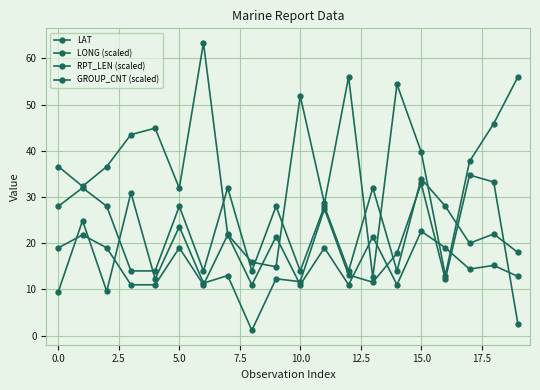

Count the number of categories in the chart.

20